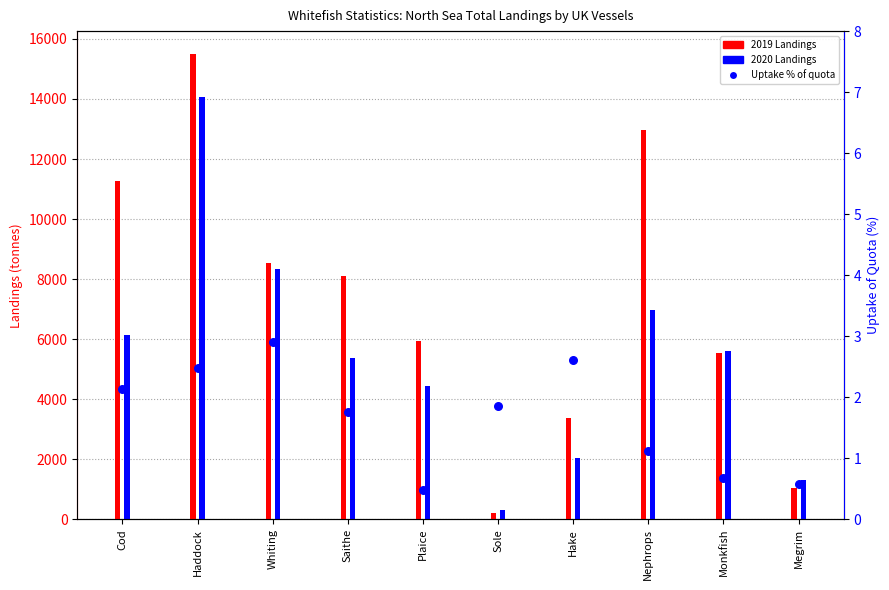

Between Hake and Sole, which is larger?

Hake